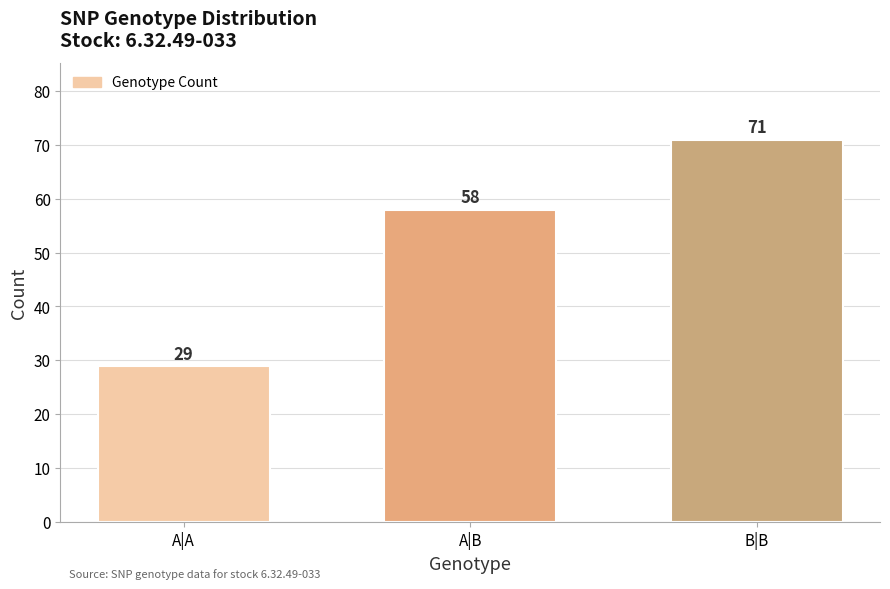

The value at B|B is 121. True or false?

False